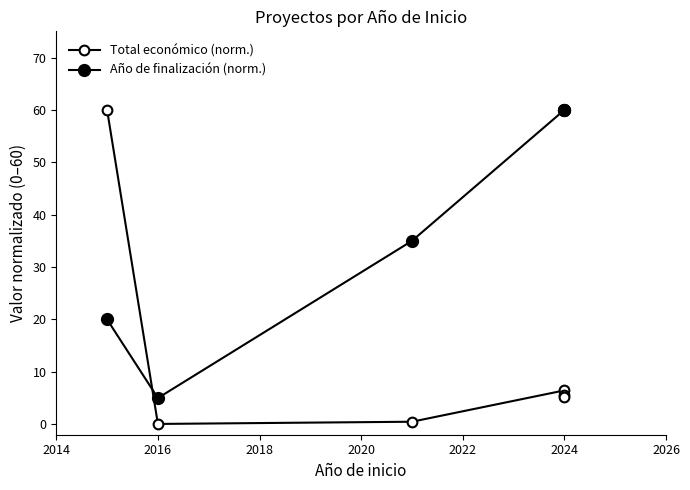

True or false: Total económico (norm.) has a value of 8.0 at 2024.

False